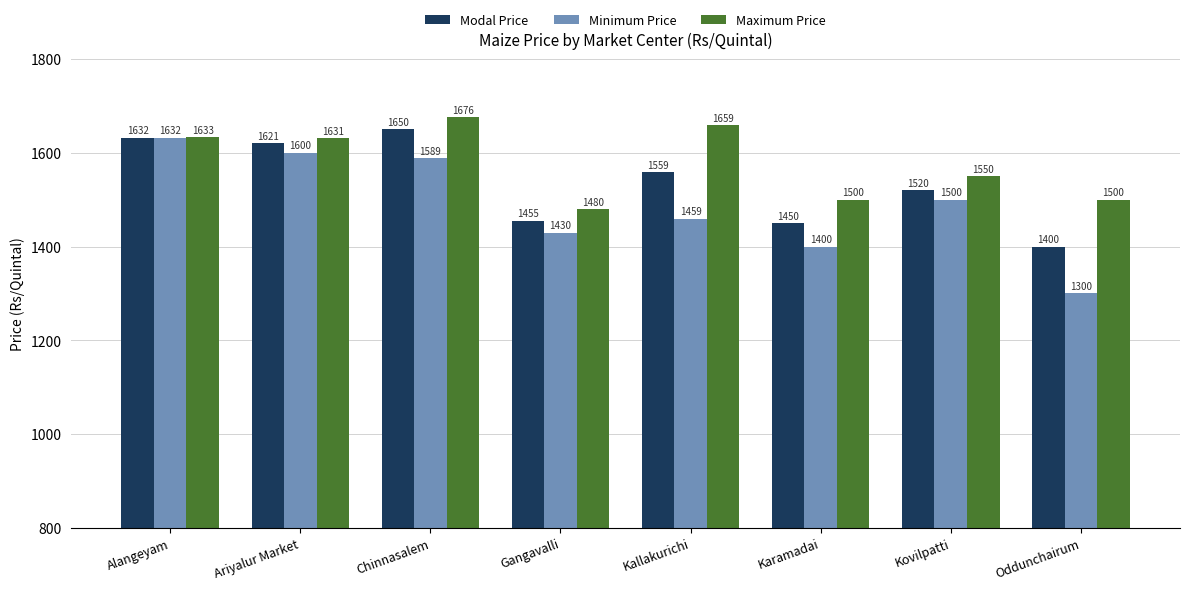

What is the highest value of the Modal Price series?

1650